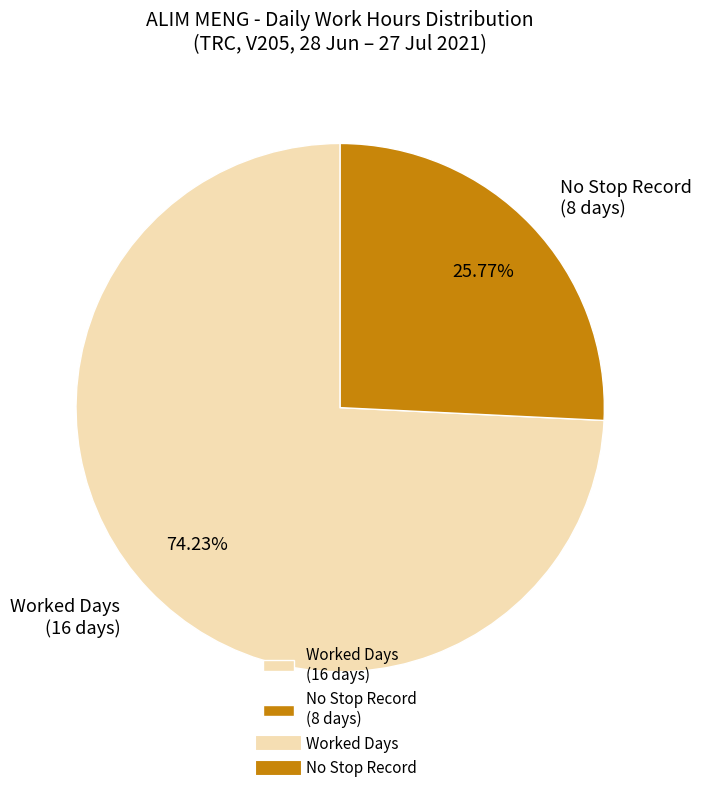

Between No Stop Record (8 days) and Worked Days (16 days), which is larger?

Worked Days (16 days)